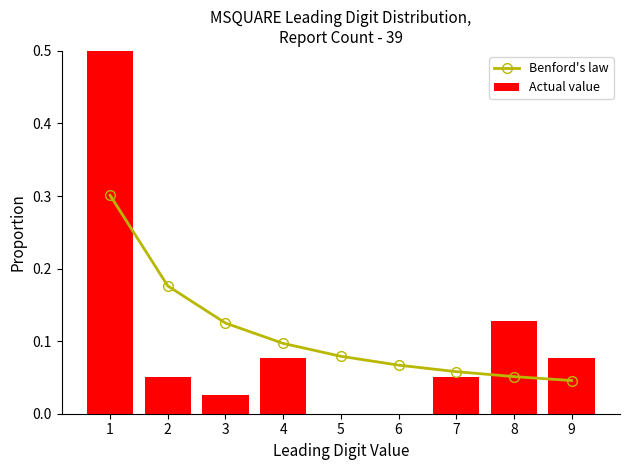

Which category has the highest value across all series?

1